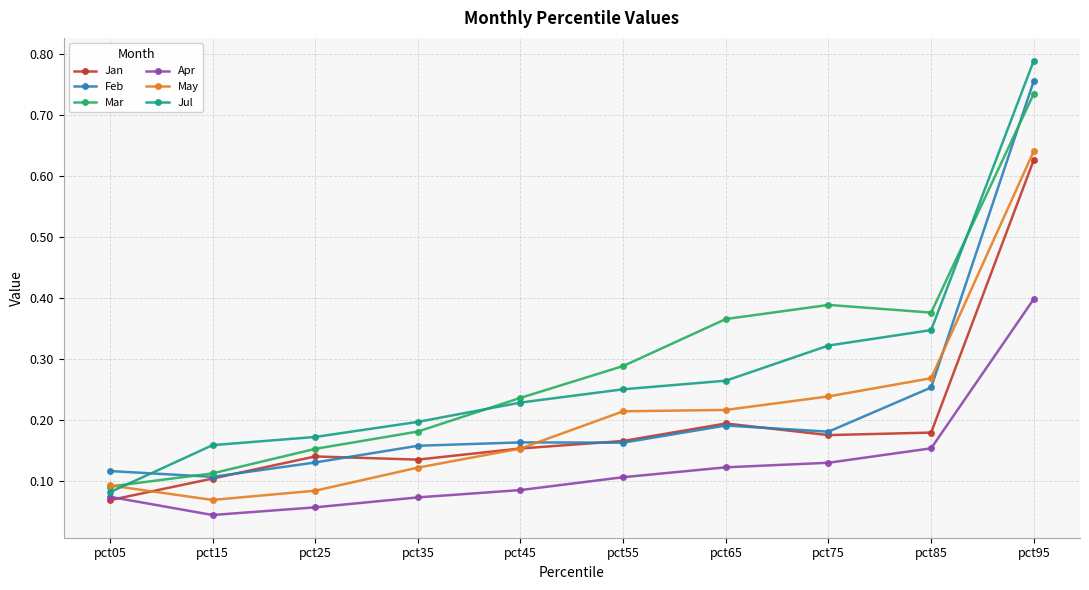

At which category does the chart reach its peak across all series?

pct95